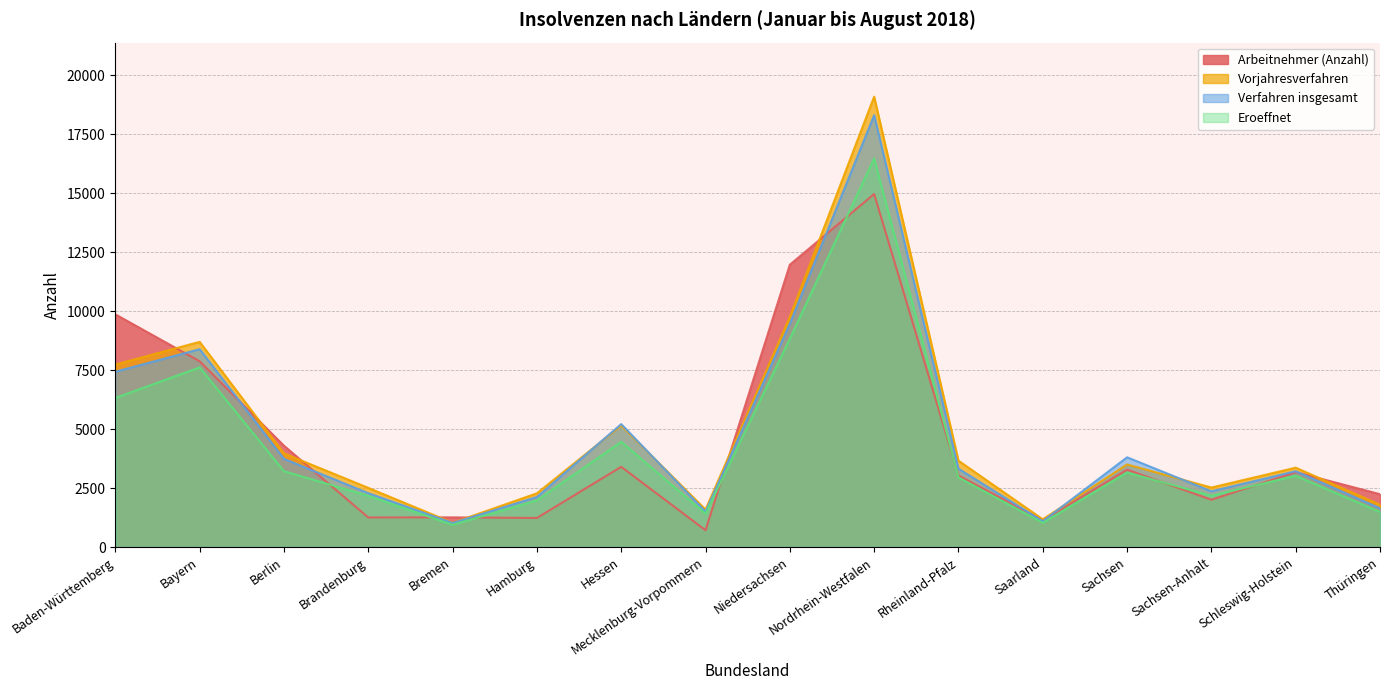

What are all the series names shown in the legend?

Arbeitnehmer (Anzahl), Vorjahresverfahren, Verfahren insgesamt, Eroeffnet